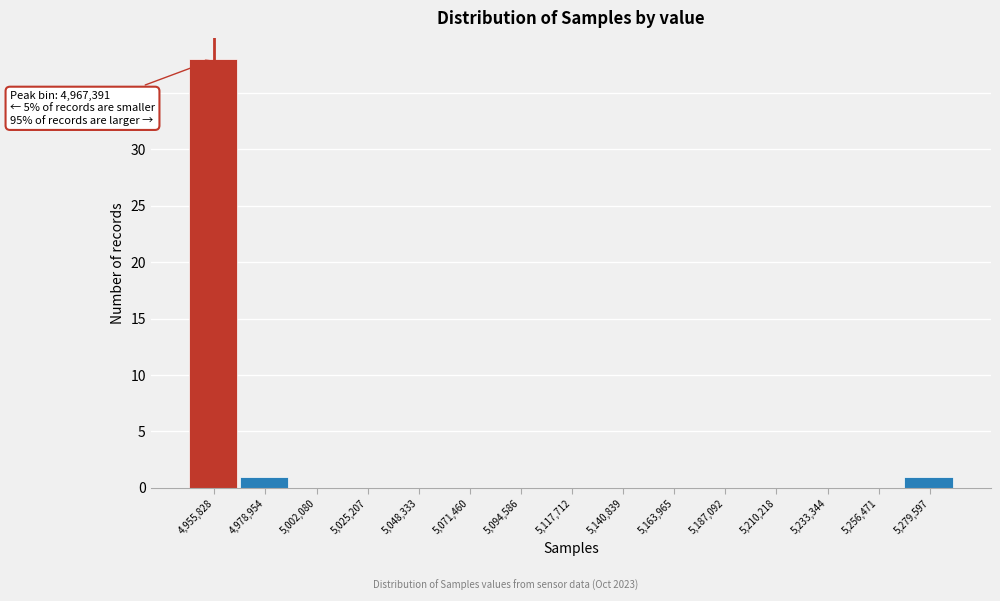

Reading left to right, extract all data points from this chart.

4,955,828=38	4,978,954=1	5,002,080=0	5,025,207=0	5,048,333=0	5,071,460=0	5,094,586=0	5,117,712=0	5,140,839=0	5,163,965=0	5,187,092=0	5,210,218=0	5,233,344=0	5,256,471=0	5,279,597=1